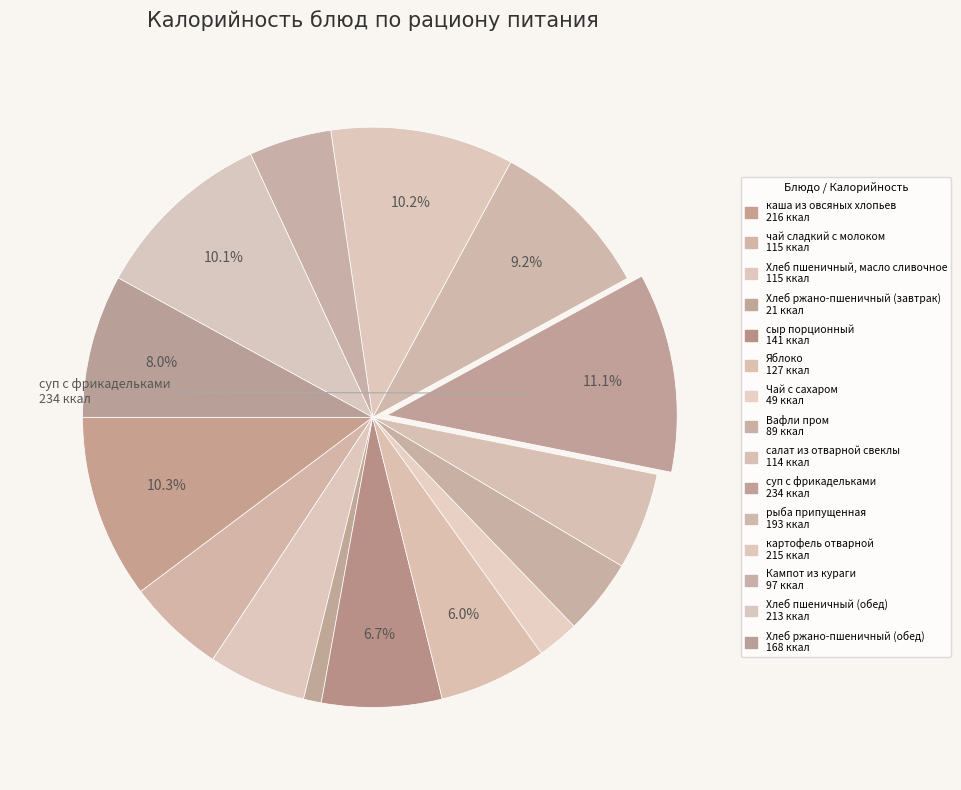

Count the number of slices in the pie.

15